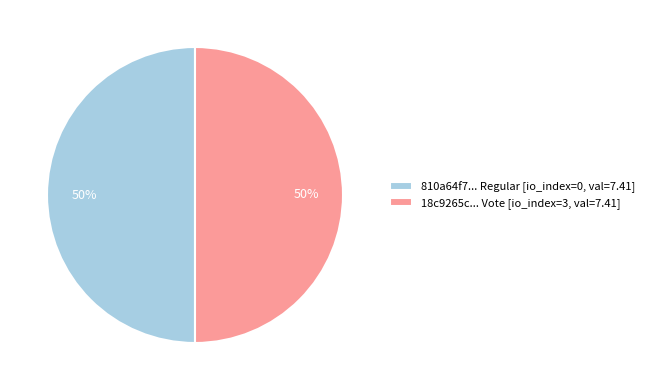

What is the ratio of the value at 810a64f7... Regular [io_index=0, val=7.41] to the value at 18c9265c... Vote [io_index=3, val=7.41]?

1.0